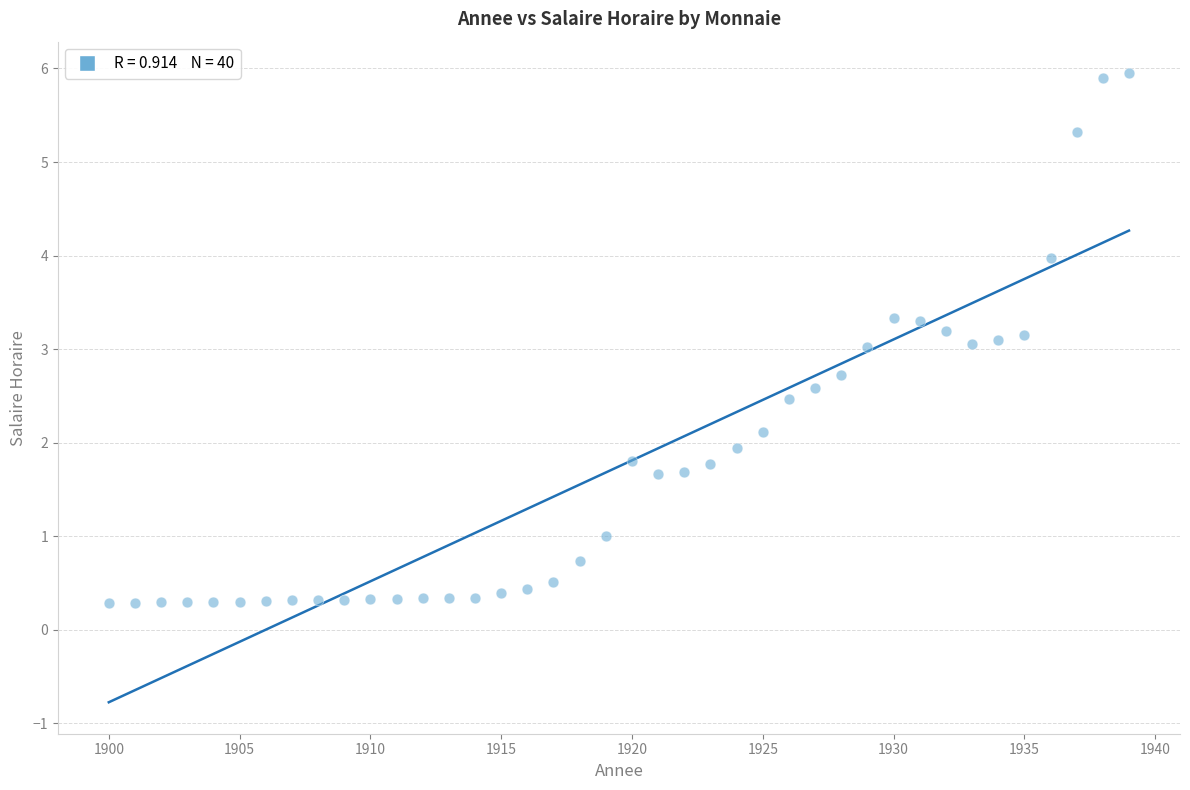

What is the range of X values (max minus min)?

39.0